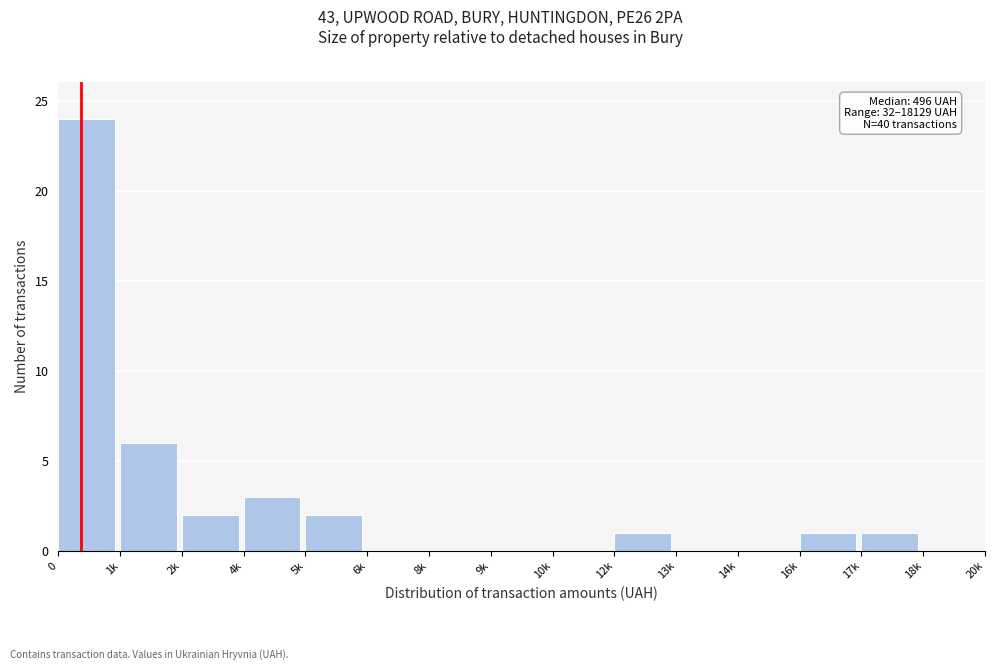

Reading right to left, what are all the values shown in this chart?

18k=0	17k=1	16k=1	14k=0	13k=0	12k=1	10k=0	9k=0	8k=0	6k=0	5k=2	4k=3	2k=2	1k=6	0=24